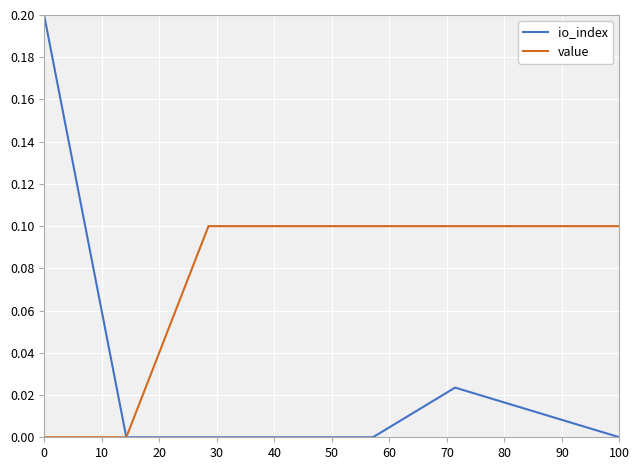

Which series has the largest total across all categories?

value